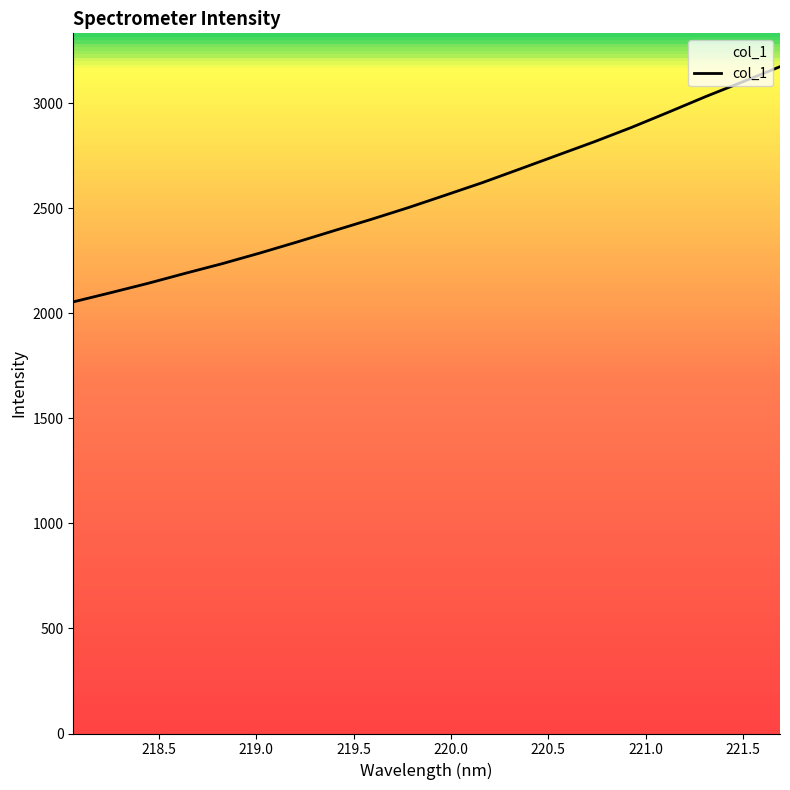

What is the smallest value displayed?

2054.7